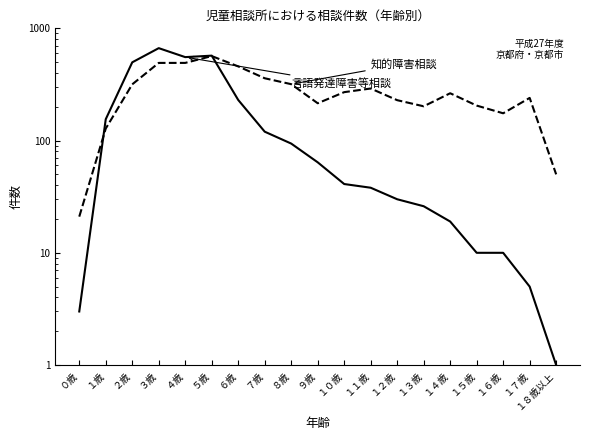

What is the label of the 13th point from the left?

１２歳